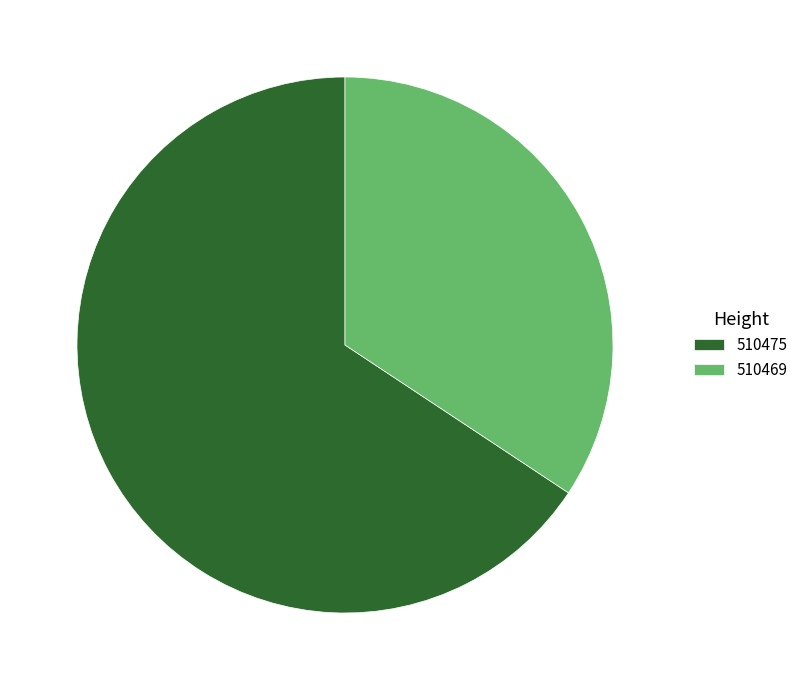

The 510469 slice represents 34% of the pie. True or false?

True